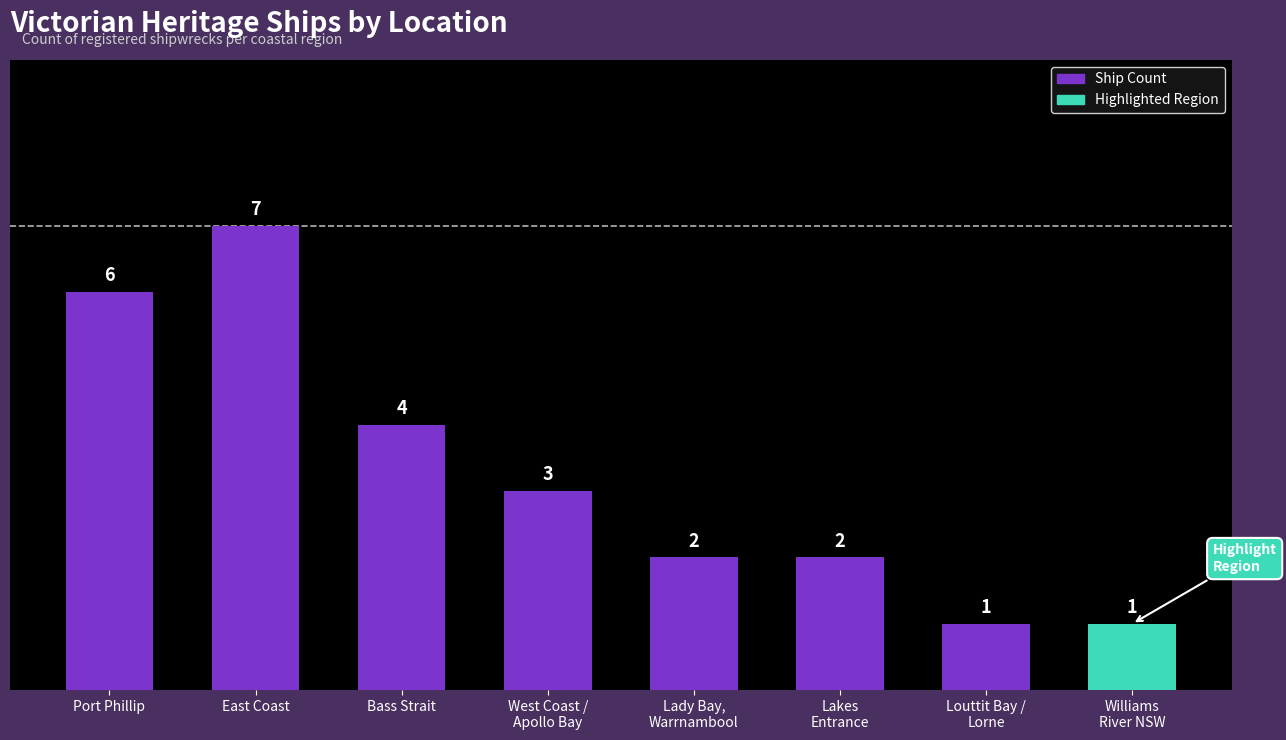

Is it true that the value at Louttit Bay /
Lorne is 1?

True